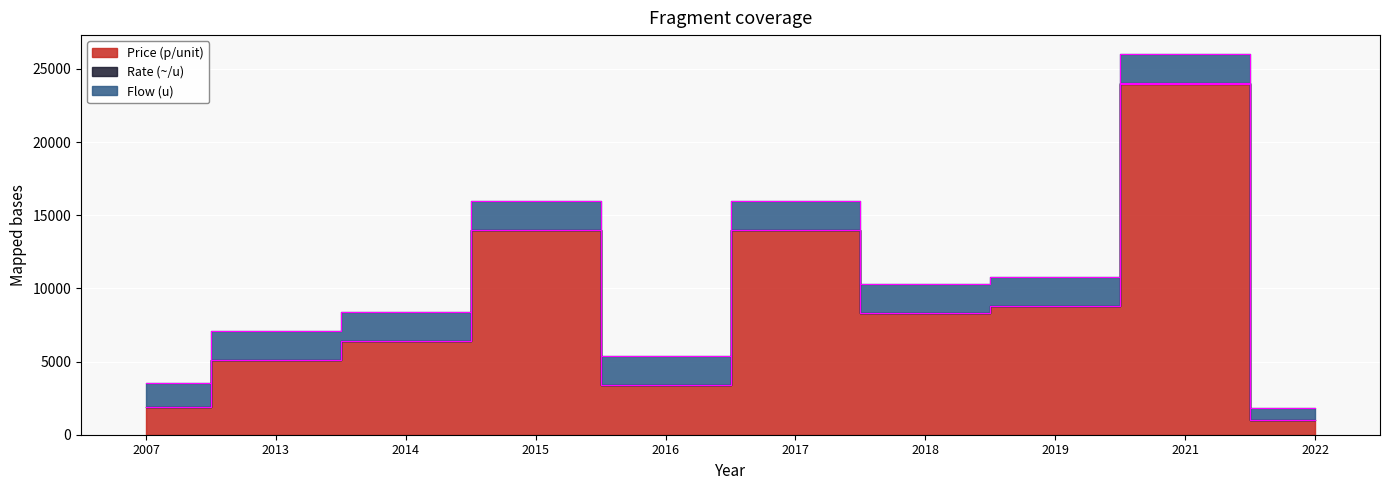

Does the chart display data point markers on the line(s)?

No